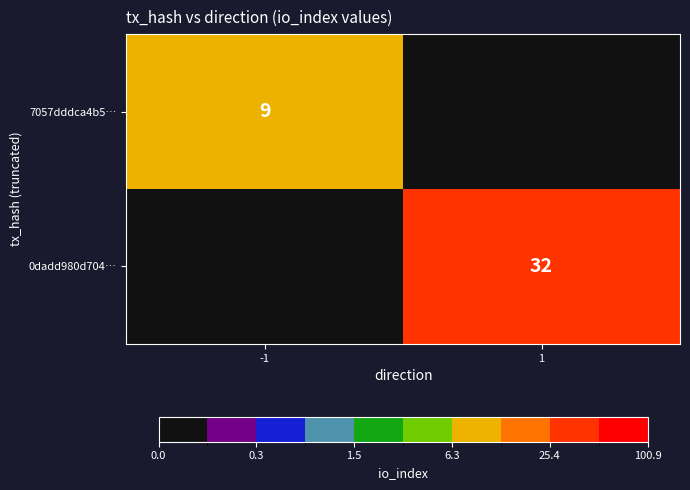

Which label corresponds to the smallest value in the chart?

1